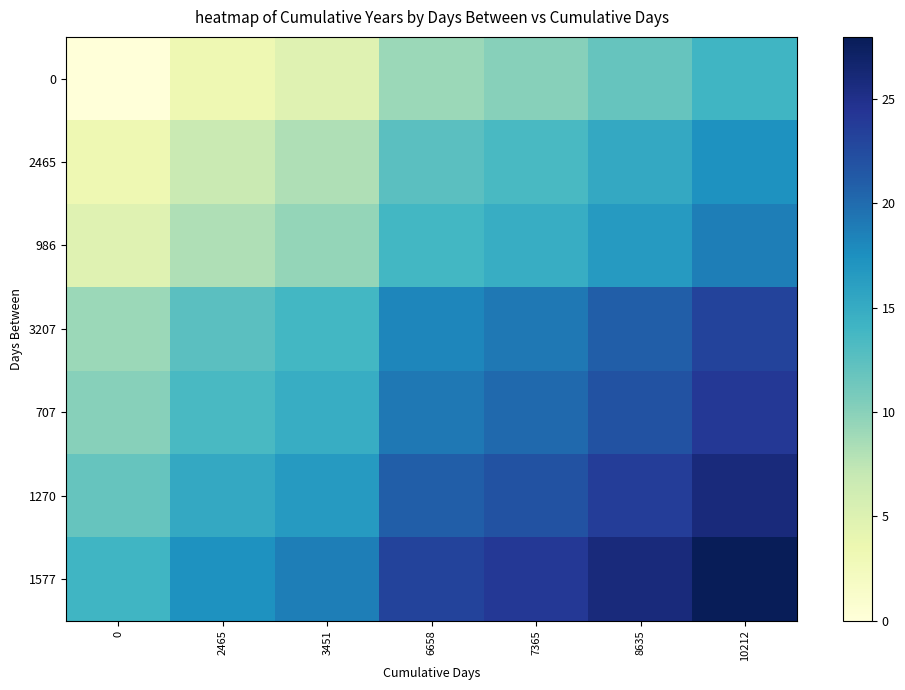

Reading left to right, extract all data points from this chart.

0: 0=0.0	2465=3.4	3451=4.7	6658=9.1	7365=10.1	8635=11.8	10212=14.0
2465: 0=3.4	2465=6.8	3451=8.1	6658=12.5	7365=13.5	8635=15.2	10212=17.4
986: 0=4.7	2465=8.1	3451=9.5	6658=13.8	7365=14.8	8635=16.6	10212=18.7
3207: 0=9.1	2465=12.5	3451=13.8	6658=18.2	7365=19.2	8635=20.9	10212=23.1
707: 0=10.1	2465=13.5	3451=14.8	6658=19.2	7365=20.2	8635=21.9	10212=24.1
1270: 0=11.8	2465=15.2	3451=16.6	6658=20.9	7365=21.9	8635=23.7	10212=25.8
1577: 0=14.0	2465=17.4	3451=18.7	6658=23.1	7365=24.1	8635=25.8	10212=28.0